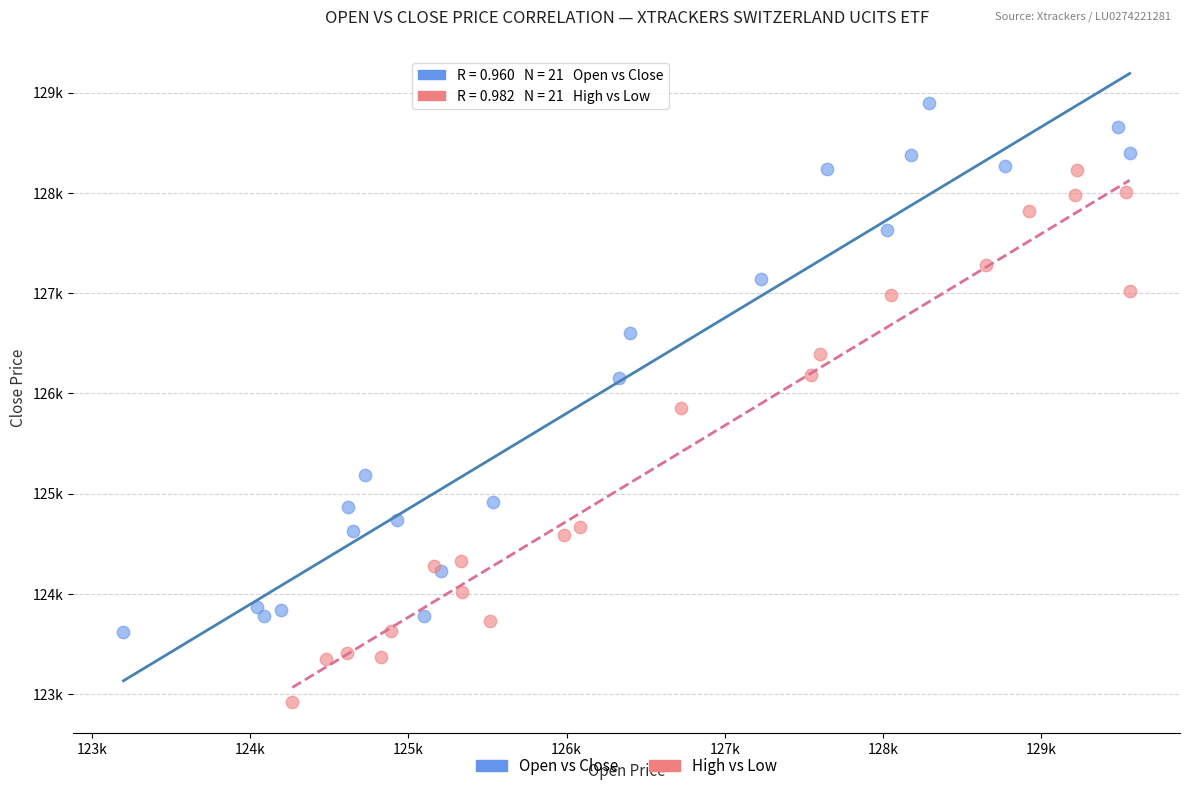

What are all the series names shown in the legend?

Open vs Close, High vs Low